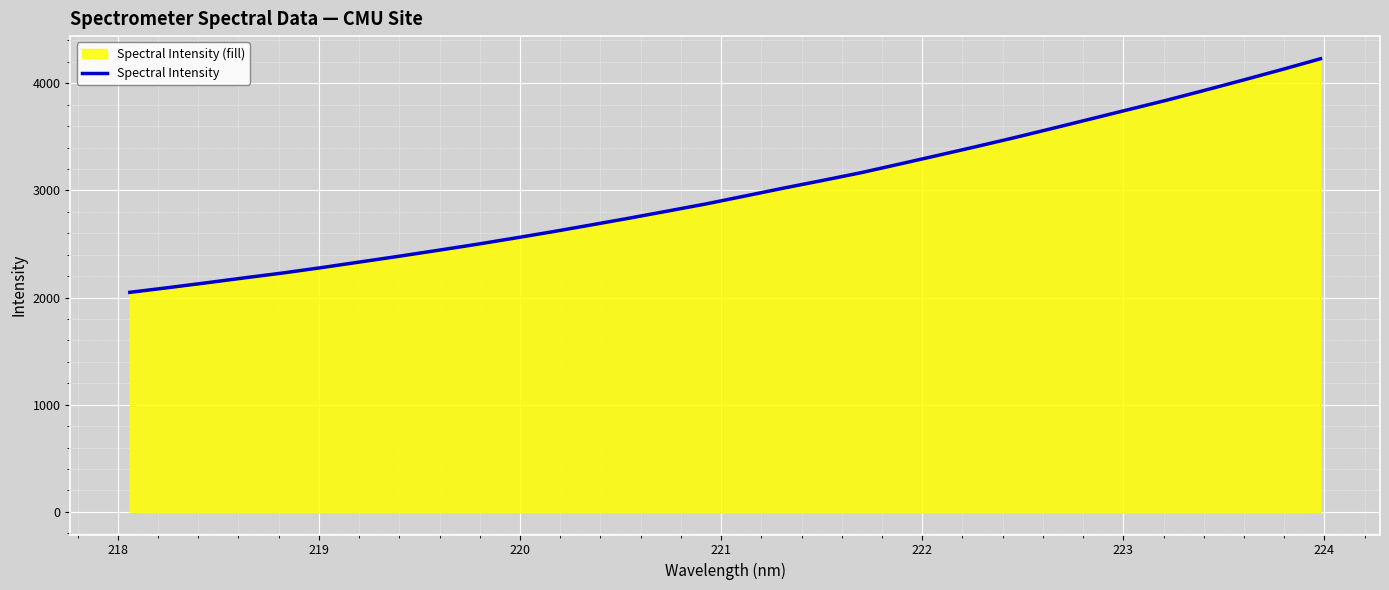

What is the minimum value shown in the chart?

2048.7